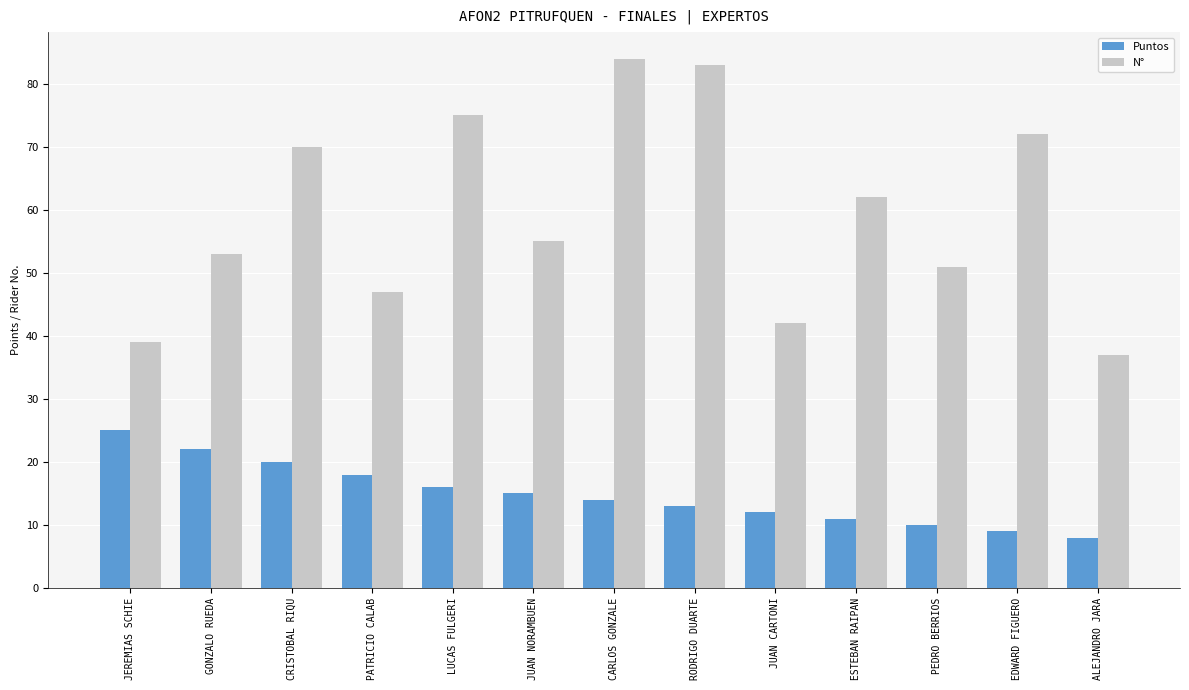

What is the highest value of the N° series?

84